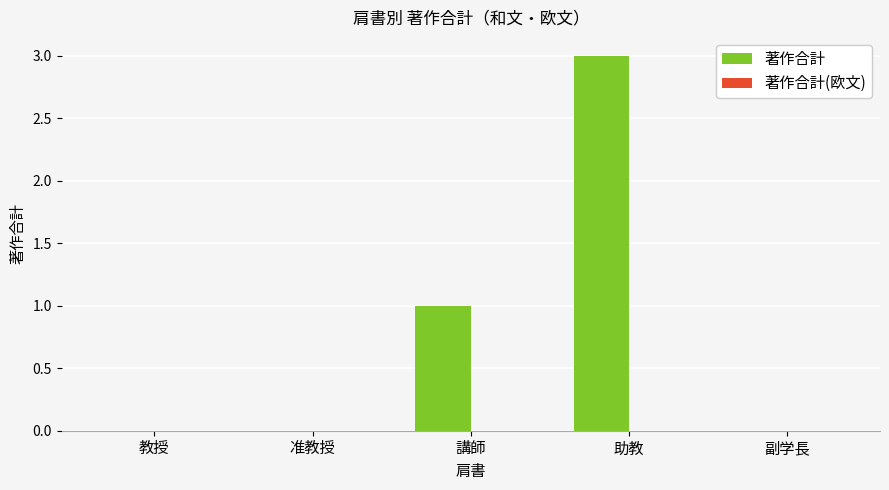

Which has a higher value, 教授 or 講師?

講師